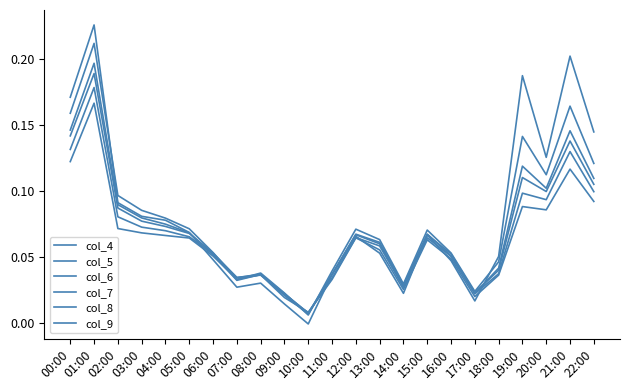

List the labels in order of col_9 value, smallest first.

10:00, 09:00, 17:00, 14:00, 11:00, 07:00, 18:00, 08:00, 16:00, 06:00, 13:00, 15:00, 05:00, 12:00, 04:00, 03:00, 02:00, 20:00, 19:00, 22:00, 21:00, 00:00, 01:00